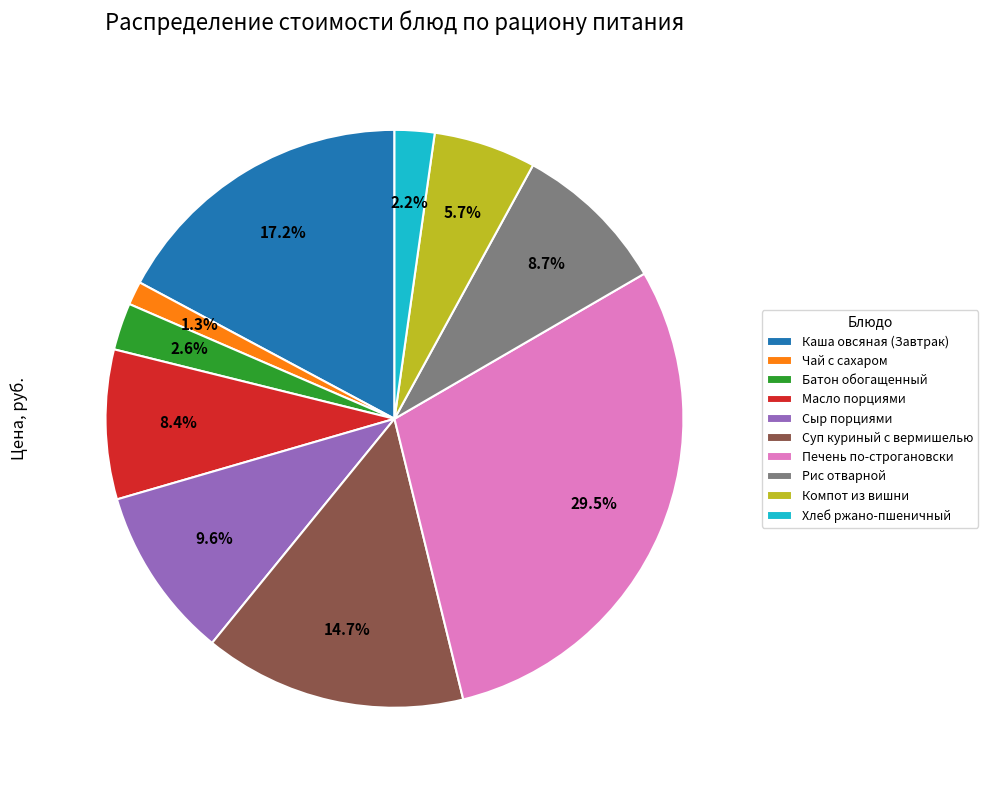

What is the largest slice in the pie chart?

Печень по-строгановски